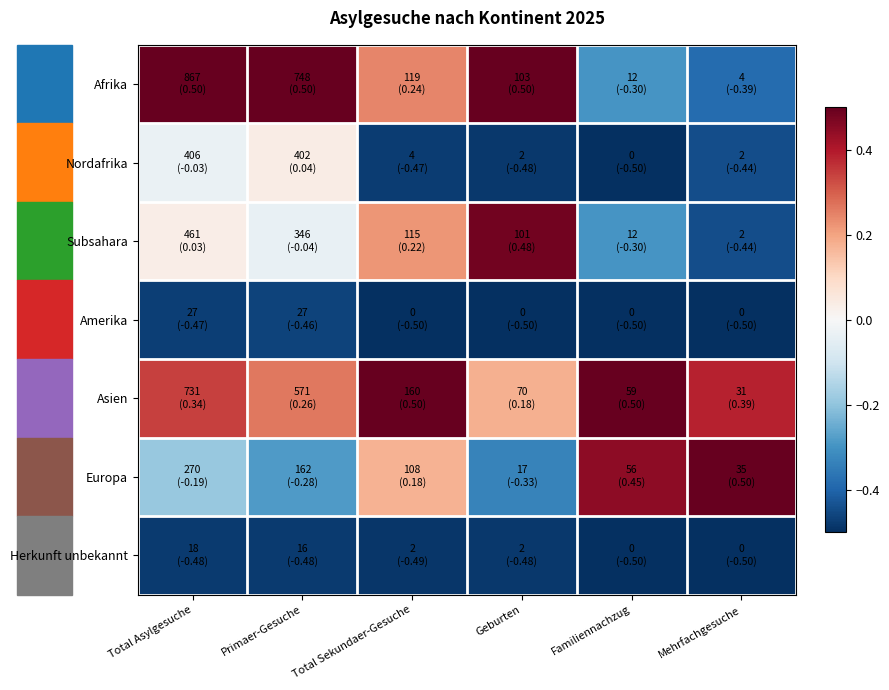

Reading left to right, extract all data points from this chart.

Afrika: Total Asylgesuche=0.5	Primaer-Gesuche=0.5	Total Sekundaer-Gesuche=0.2	Geburten=0.5	Familiennachzug=-0.3	Mehrfachgesuche=-0.4
Nordafrika: Total Asylgesuche=-0.0	Primaer-Gesuche=0.0	Total Sekundaer-Gesuche=-0.5	Geburten=-0.5	Familiennachzug=-0.5	Mehrfachgesuche=-0.4
Subsahara: Total Asylgesuche=0.0	Primaer-Gesuche=-0.0	Total Sekundaer-Gesuche=0.2	Geburten=0.5	Familiennachzug=-0.3	Mehrfachgesuche=-0.4
Amerika: Total Asylgesuche=-0.5	Primaer-Gesuche=-0.5	Total Sekundaer-Gesuche=-0.5	Geburten=-0.5	Familiennachzug=-0.5	Mehrfachgesuche=-0.5
Asien: Total Asylgesuche=0.3	Primaer-Gesuche=0.3	Total Sekundaer-Gesuche=0.5	Geburten=0.2	Familiennachzug=0.5	Mehrfachgesuche=0.4
Europa: Total Asylgesuche=-0.2	Primaer-Gesuche=-0.3	Total Sekundaer-Gesuche=0.2	Geburten=-0.3	Familiennachzug=0.4	Mehrfachgesuche=0.5
Herkunft unbekannt: Total Asylgesuche=-0.5	Primaer-Gesuche=-0.5	Total Sekundaer-Gesuche=-0.5	Geburten=-0.5	Familiennachzug=-0.5	Mehrfachgesuche=-0.5